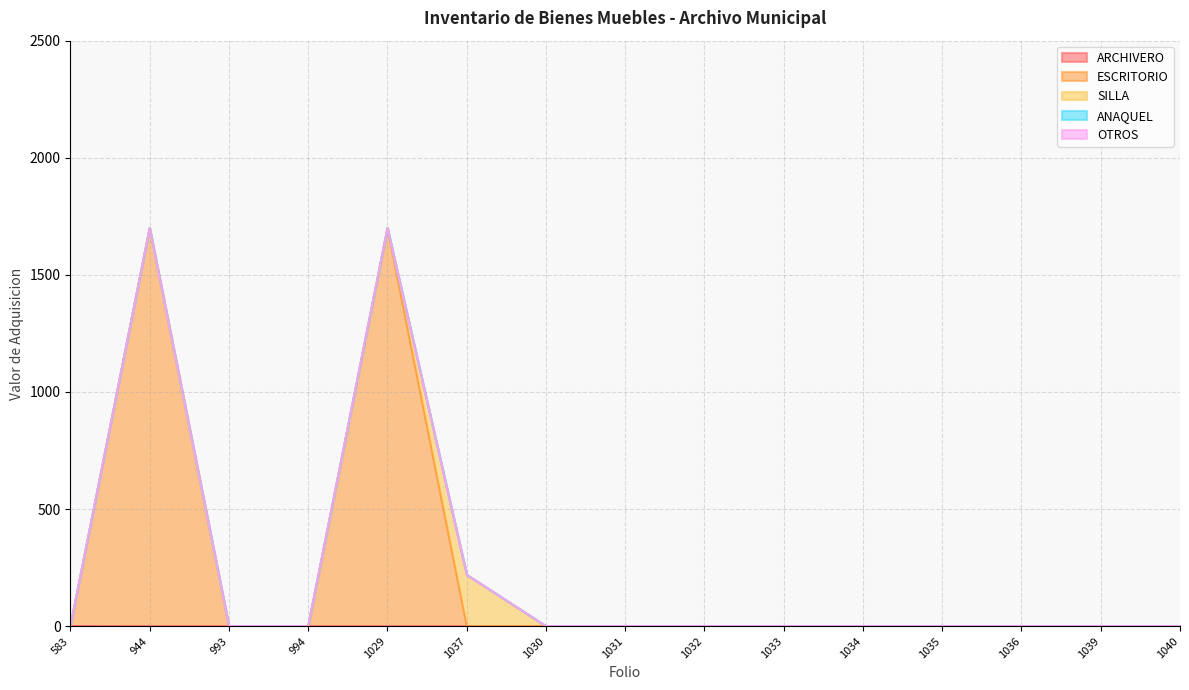

True or false: OTROS has a value of 0 at 1033.

True